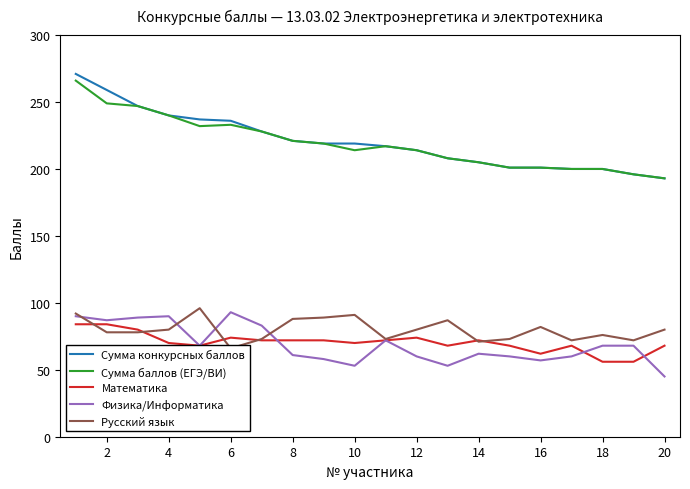

What value does the Сумма конкурсных баллов series have at 18, to the nearest 5?

200